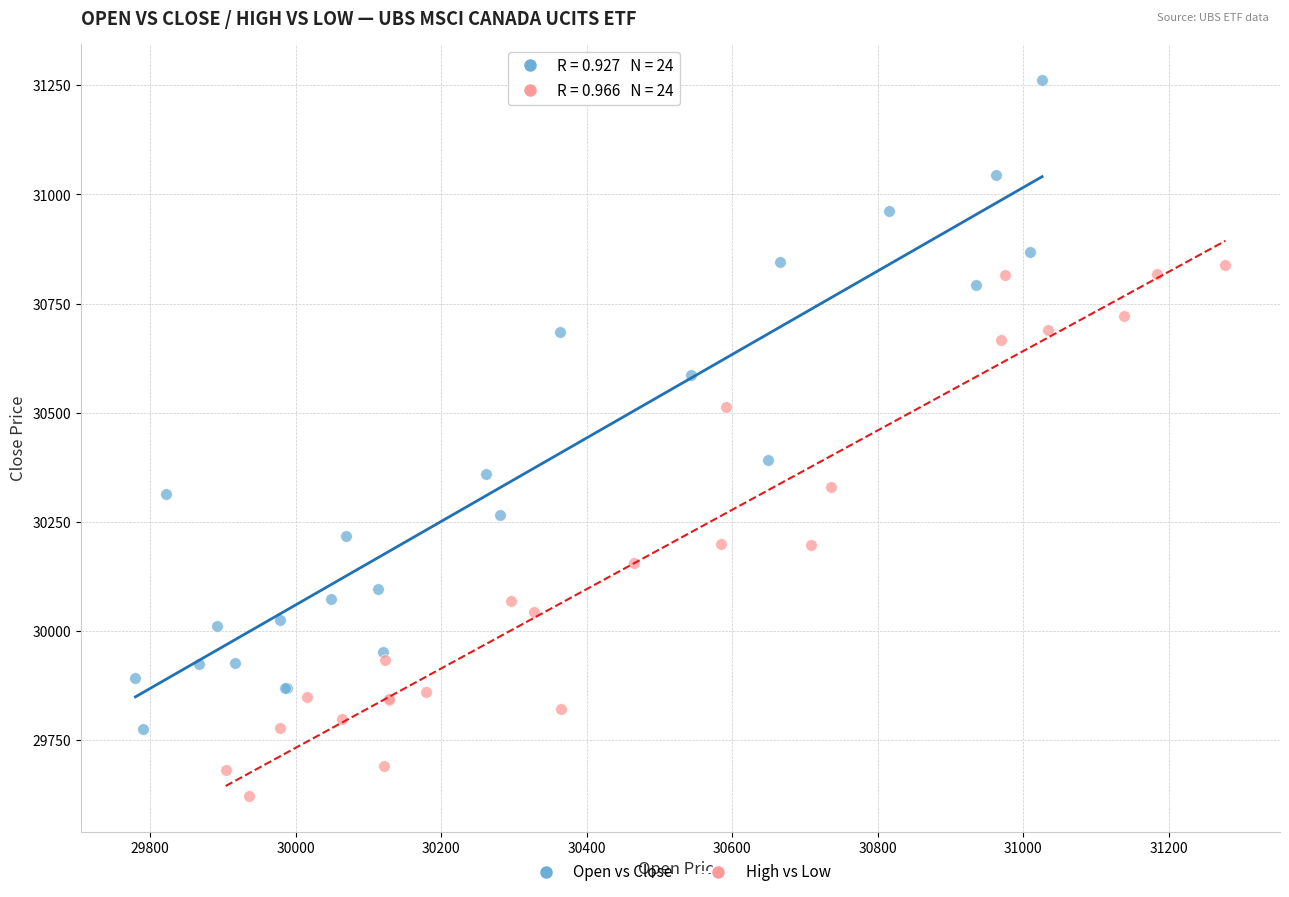

Which series has the widest spread of Y values?

Open vs Close